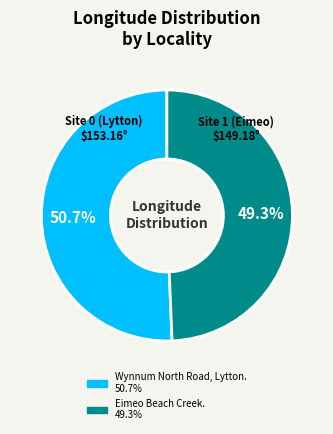

Which has a higher value, Eimeo Beach Creek. or Wynnum North Road, Lytton.?

Wynnum North Road, Lytton.